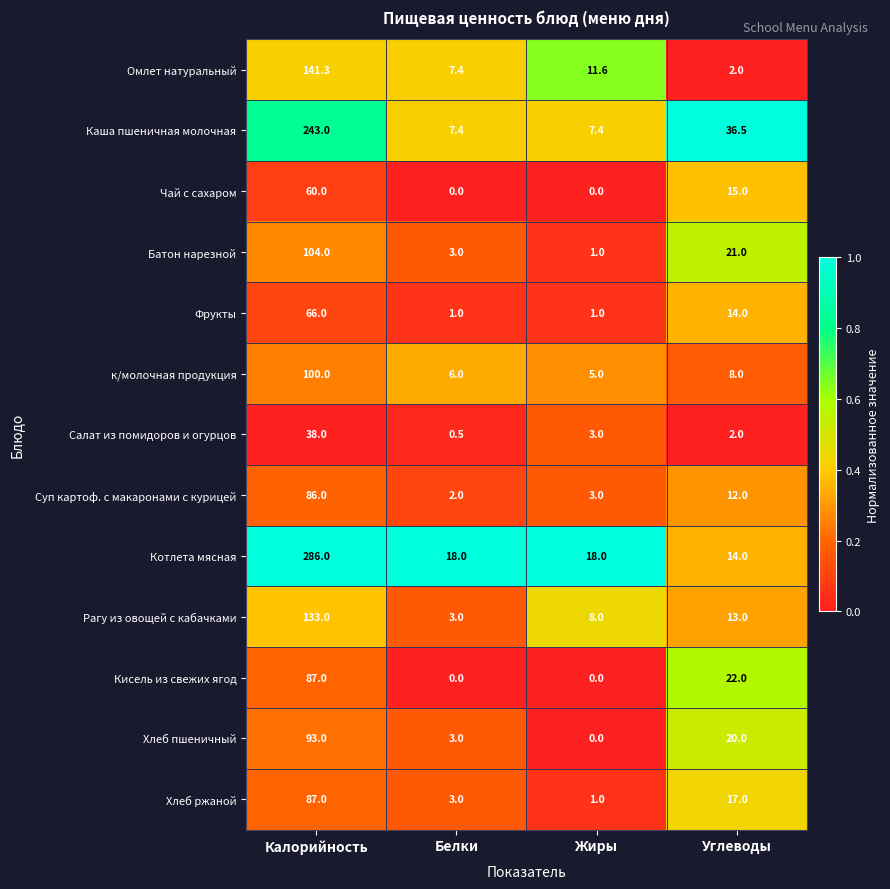

The value of Котлета мясная at Жиры is 29.3. True or false?

False